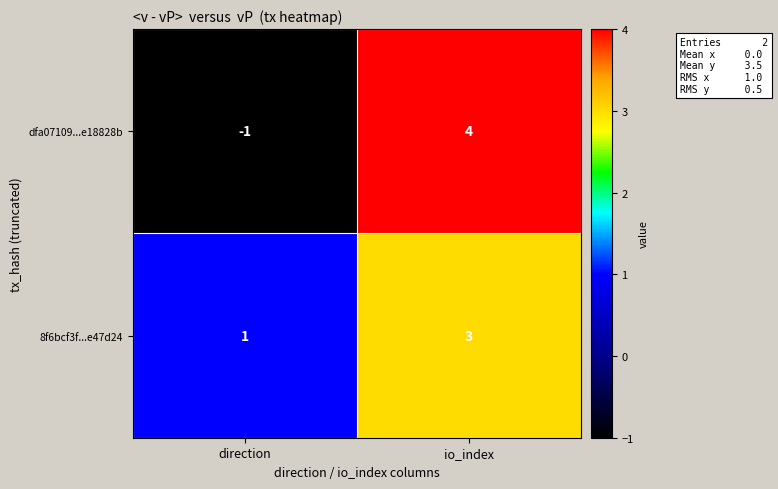

Count the number of data series in this chart.

2